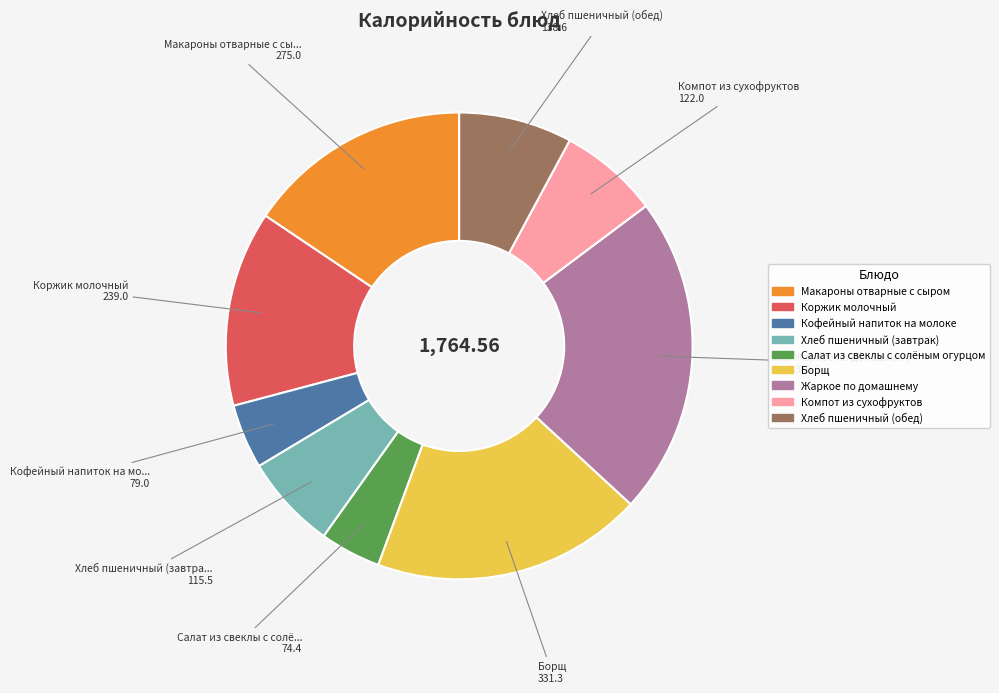

True or false: Борщ accounts for 19% of the total.

True